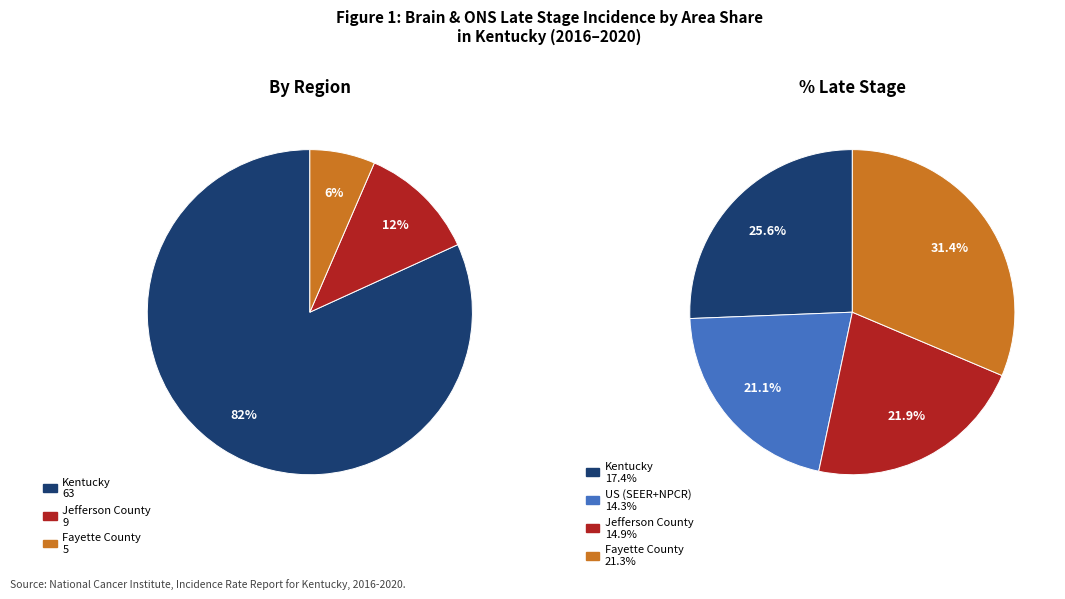

What percentage is the Kentucky slice, to the nearest percent?

82%